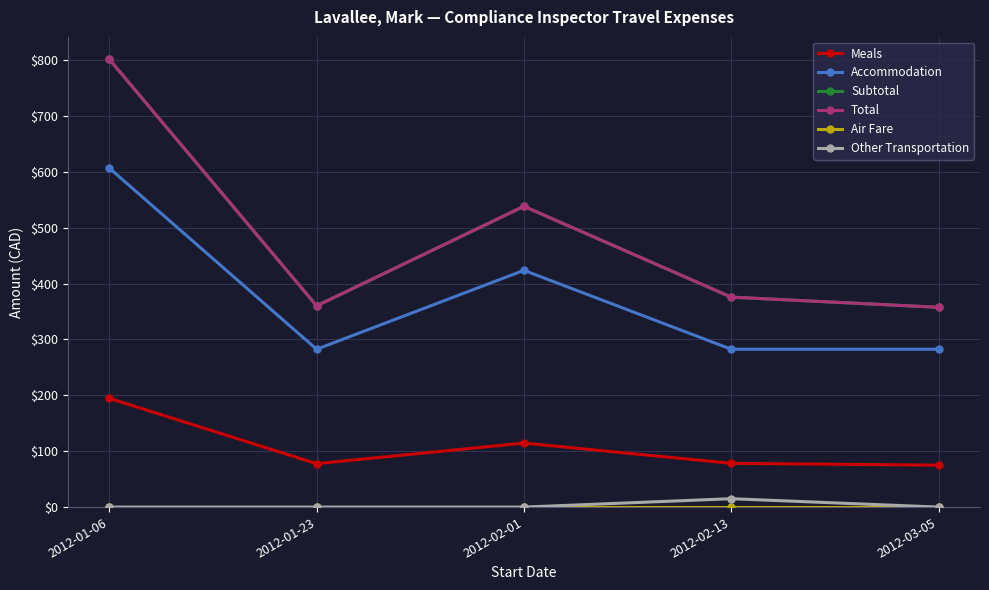

What is the difference between the maximum and minimum values in the Total series?

443.9